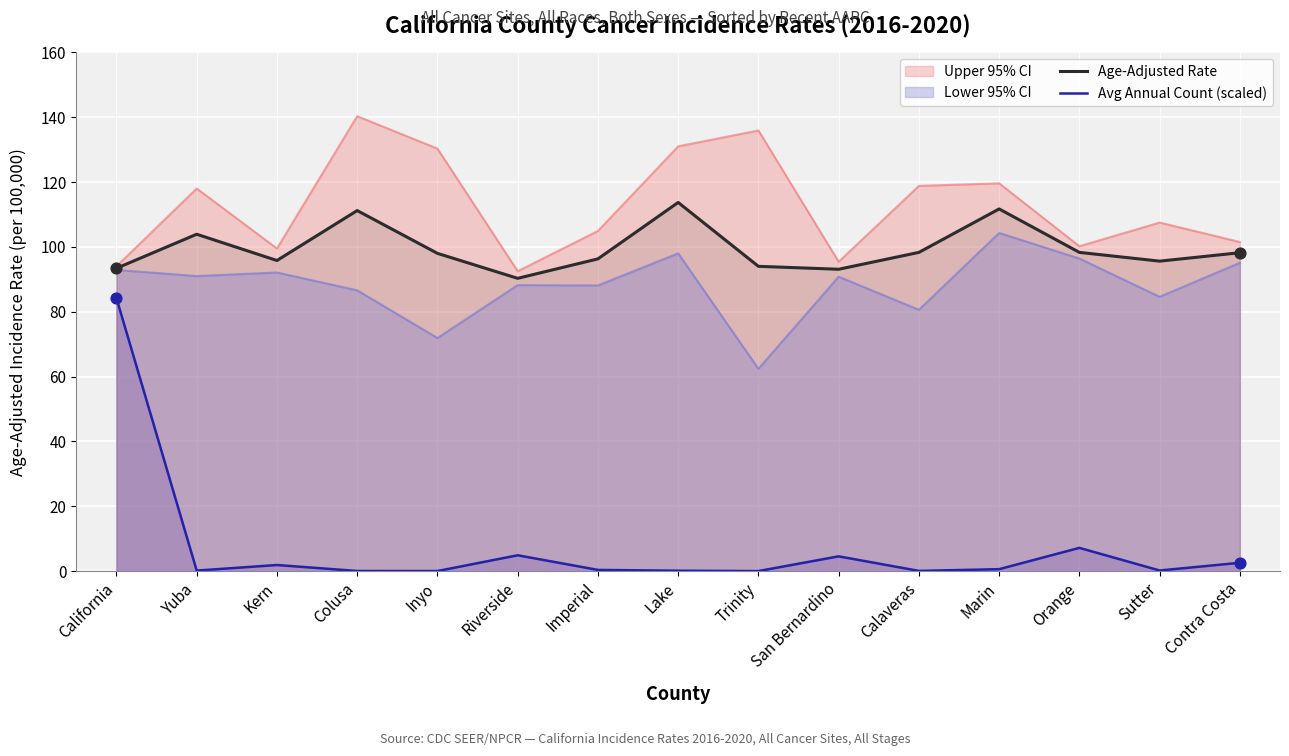

At which category is the sum across all series the highest?

California